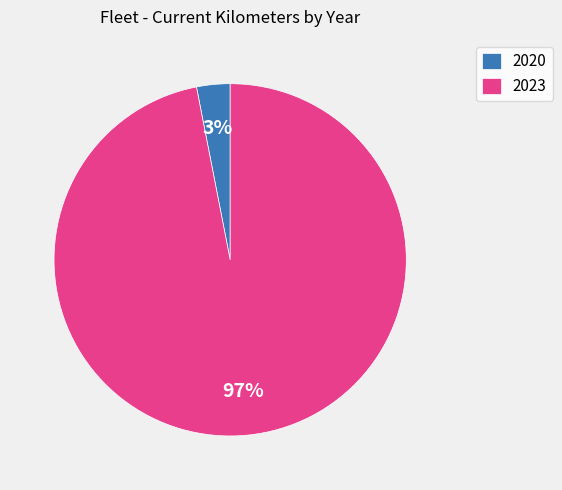

Is it true that 2020 is 3% of the pie?

True